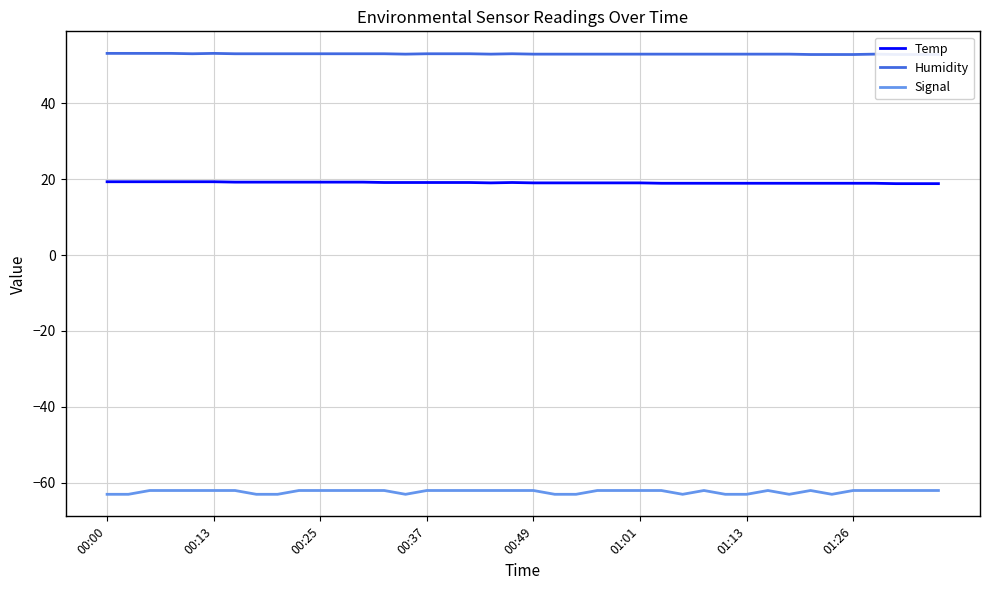

What is the lowest value of the Signal series?

-63.0